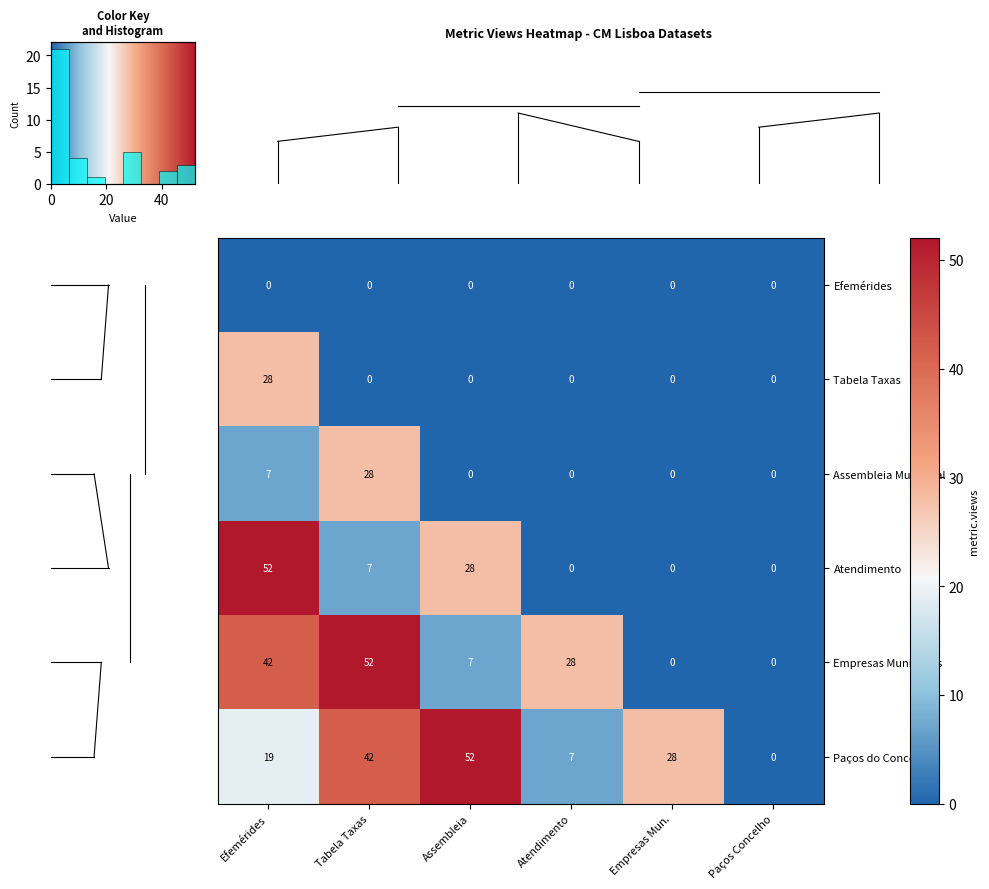

Is the value of Efemérides at Tabela Taxas greater than the value of Assembleia Municipal at Tabela Taxas?

No